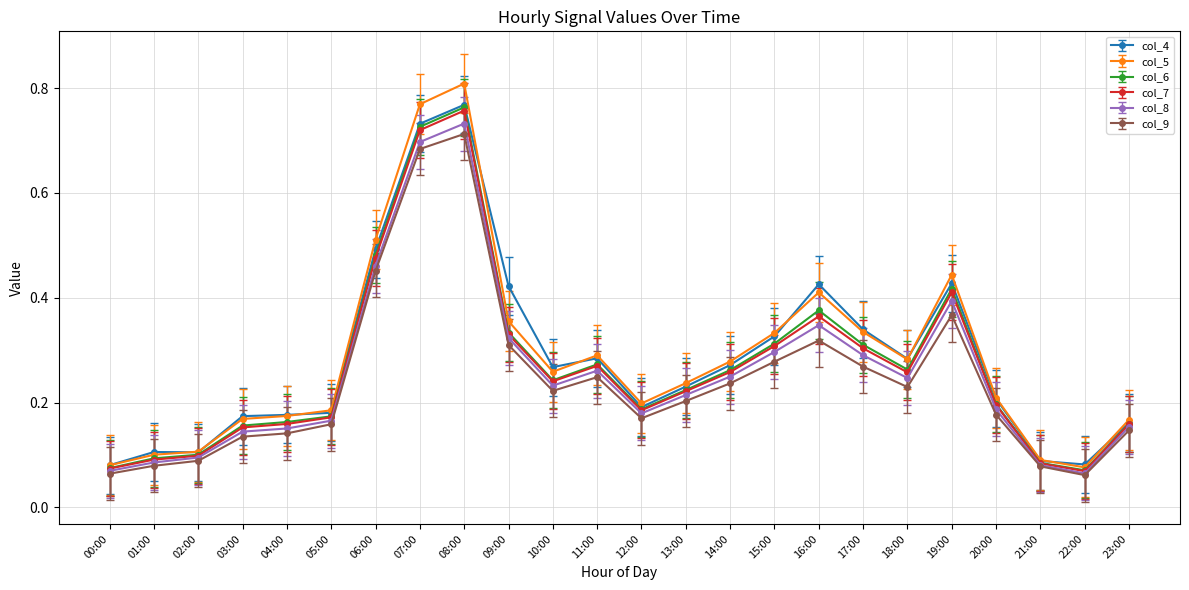

The col_8 series shows 0.3 at 15:00. True or false?

True